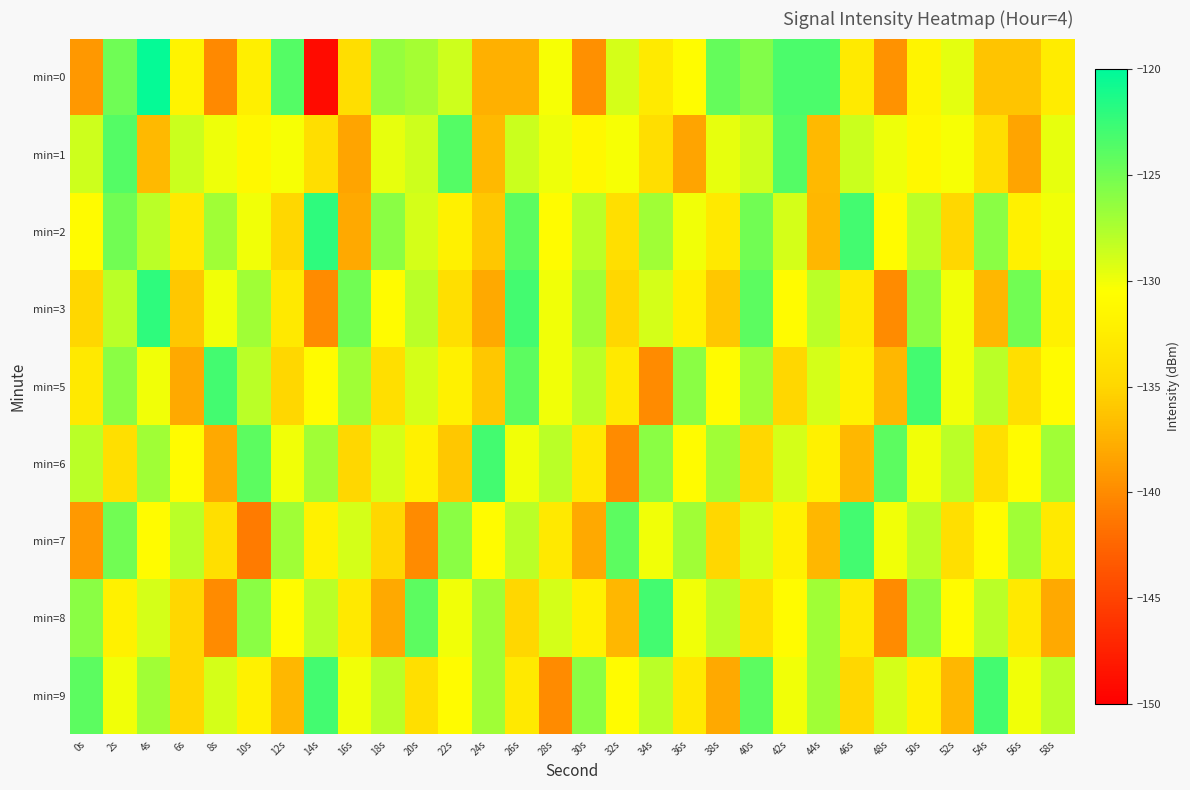

Reading left to right, transcribe all the data shown in this chart.

min=0: 0s=-139.2	2s=-124.8	4s=-120.3	6s=-131.8	8s=-140.2	10s=-132.2	12s=-123.7	14s=-149.1	16s=-134.1	18s=-126.5	20s=-127.2	22s=-128.8	24s=-137.5	26s=-137.5	28s=-130.3	30s=-139.7	32s=-129.0	34s=-132.8	36s=-130.9	38s=-124.4	40s=-125.7	42s=-123.3	44s=-123.3	46s=-132.8	48s=-139.6	50s=-131.7	52s=-129.6	54s=-136.2	56s=-136.2	58s=-132.6
min=1: 0s=-128.7	2s=-123.7	4s=-136.9	6s=-128.6	8s=-129.9	10s=-131.2	12s=-130.3	14s=-134.1	16s=-138.3	18s=-129.7	20s=-128.7	22s=-123.7	24s=-136.9	26s=-128.6	28s=-129.9	30s=-131.2	32s=-130.3	34s=-134.1	36s=-138.3	38s=-129.7	40s=-128.7	42s=-123.7	44s=-136.9	46s=-128.6	48s=-129.9	50s=-131.2	52s=-130.3	54s=-134.1	56s=-138.3	58s=-129.7
min=2: 0s=-131.0	2s=-125.0	4s=-128.0	6s=-133.0	8s=-127.0	10s=-130.0	12s=-135.0	14s=-122.0	16s=-138.0	18s=-126.0	20s=-129.0	22s=-132.0	24s=-136.0	26s=-124.0	28s=-131.0	30s=-128.0	32s=-134.0	34s=-127.0	36s=-130.0	38s=-133.0	40s=-125.0	42s=-129.0	44s=-137.0	46s=-123.0	48s=-131.0	50s=-128.0	52s=-135.0	54s=-126.0	56s=-132.0	58s=-130.0
min=3: 0s=-135.0	2s=-128.0	4s=-122.0	6s=-136.0	8s=-130.0	10s=-127.0	12s=-133.0	14s=-140.0	16s=-125.0	18s=-131.0	20s=-128.0	22s=-134.0	24s=-138.0	26s=-123.0	28s=-130.0	30s=-127.0	32s=-135.0	34s=-129.0	36s=-132.0	38s=-136.0	40s=-124.0	42s=-131.0	44s=-128.0	46s=-133.0	48s=-140.0	50s=-126.0	52s=-130.0	54s=-137.0	56s=-125.0	58s=-132.0
min=5: 0s=-133.0	2s=-126.0	4s=-130.0	6s=-138.0	8s=-123.0	10s=-128.0	12s=-135.0	14s=-131.0	16s=-127.0	18s=-134.0	20s=-129.0	22s=-132.0	24s=-136.0	26s=-124.0	28s=-130.0	30s=-128.0	32s=-133.0	34s=-140.0	36s=-126.0	38s=-131.0	40s=-127.0	42s=-135.0	44s=-129.0	46s=-132.0	48s=-137.0	50s=-123.0	52s=-130.0	54s=-128.0	56s=-134.0	58s=-131.0
min=6: 0s=-128.0	2s=-134.0	4s=-127.0	6s=-131.0	8s=-138.0	10s=-124.0	12s=-130.0	14s=-127.0	16s=-135.0	18s=-129.0	20s=-132.0	22s=-136.0	24s=-123.0	26s=-130.0	28s=-128.0	30s=-133.0	32s=-140.0	34s=-126.0	36s=-131.0	38s=-127.0	40s=-135.0	42s=-129.0	44s=-132.0	46s=-137.0	48s=-124.0	50s=-130.0	52s=-128.0	54s=-134.0	56s=-131.0	58s=-127.0
min=7: 0s=-139.0	2s=-125.0	4s=-131.0	6s=-128.0	8s=-134.0	10s=-141.0	12s=-127.0	14s=-132.0	16s=-129.0	18s=-135.0	20s=-140.0	22s=-126.0	24s=-131.0	26s=-128.0	28s=-133.0	30s=-138.0	32s=-124.0	34s=-130.0	36s=-127.0	38s=-135.0	40s=-129.0	42s=-132.0	44s=-137.0	46s=-123.0	48s=-130.0	50s=-128.0	52s=-134.0	54s=-131.0	56s=-127.0	58s=-133.0
min=8: 0s=-126.0	2s=-132.0	4s=-129.0	6s=-135.0	8s=-140.0	10s=-126.0	12s=-131.0	14s=-128.0	16s=-133.0	18s=-138.0	20s=-124.0	22s=-130.0	24s=-127.0	26s=-135.0	28s=-129.0	30s=-132.0	32s=-137.0	34s=-123.0	36s=-130.0	38s=-128.0	40s=-134.0	42s=-131.0	44s=-127.0	46s=-133.0	48s=-140.0	50s=-126.0	52s=-131.0	54s=-128.0	56s=-133.0	58s=-138.0
min=9: 0s=-124.0	2s=-130.0	4s=-127.0	6s=-135.0	8s=-129.0	10s=-132.0	12s=-137.0	14s=-123.0	16s=-130.0	18s=-128.0	20s=-134.0	22s=-131.0	24s=-127.0	26s=-133.0	28s=-140.0	30s=-126.0	32s=-131.0	34s=-128.0	36s=-133.0	38s=-138.0	40s=-124.0	42s=-130.0	44s=-127.0	46s=-135.0	48s=-129.0	50s=-132.0	52s=-137.0	54s=-123.0	56s=-130.0	58s=-128.0